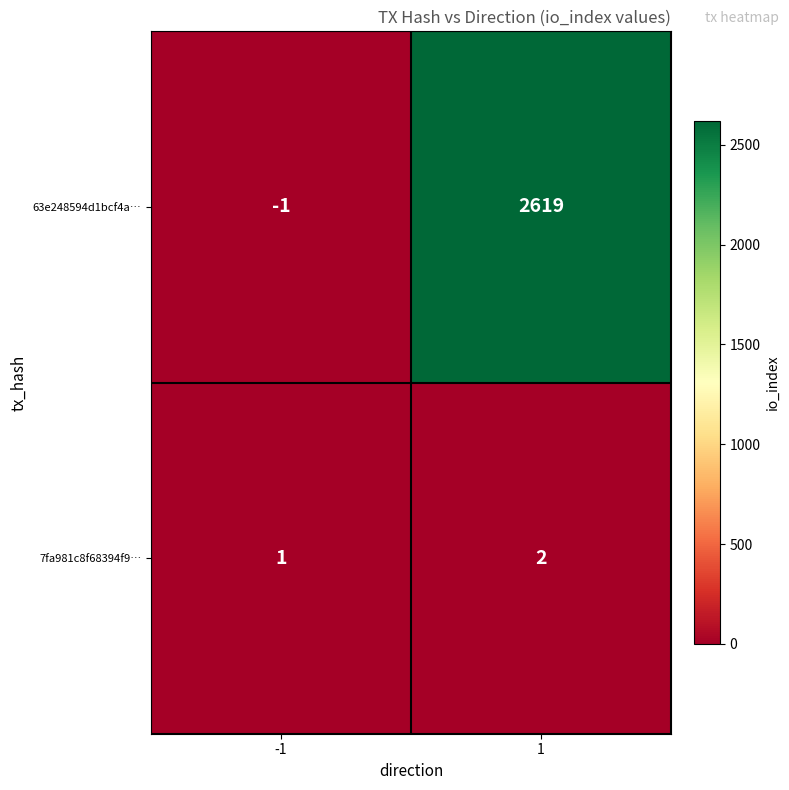

Rank the series by their maximum value, from highest to lowest.

63e248594d1bcf4a…, 7fa981c8f68394f9…